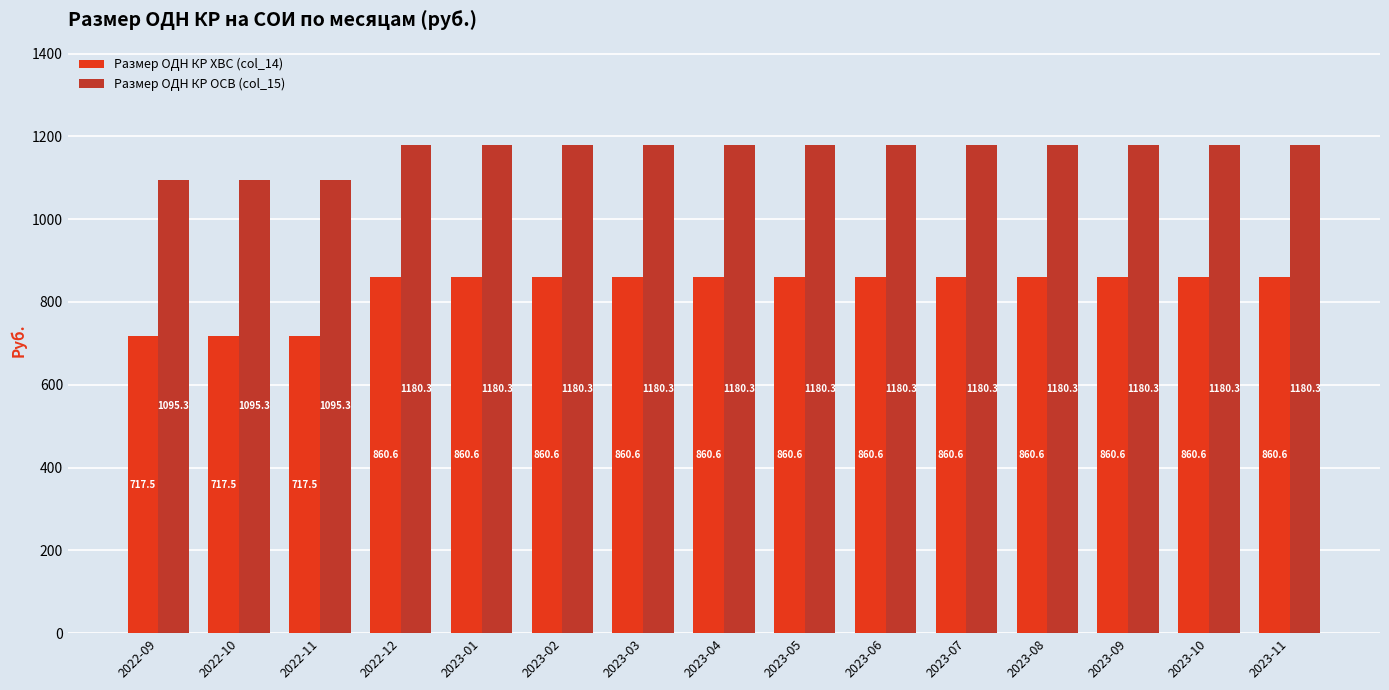

Reading left to right, extract all data points from this chart.

Размер ОДН КР ХВС (col_14): 717.5	717.5	717.5	860.6	860.6	860.6	860.6	860.6	860.6	860.6	860.6	860.6	860.6	860.6	860.6
Размер ОДН КР ОСВ (col_15): 1095.3	1095.3	1095.3	1180.3	1180.3	1180.3	1180.3	1180.3	1180.3	1180.3	1180.3	1180.3	1180.3	1180.3	1180.3